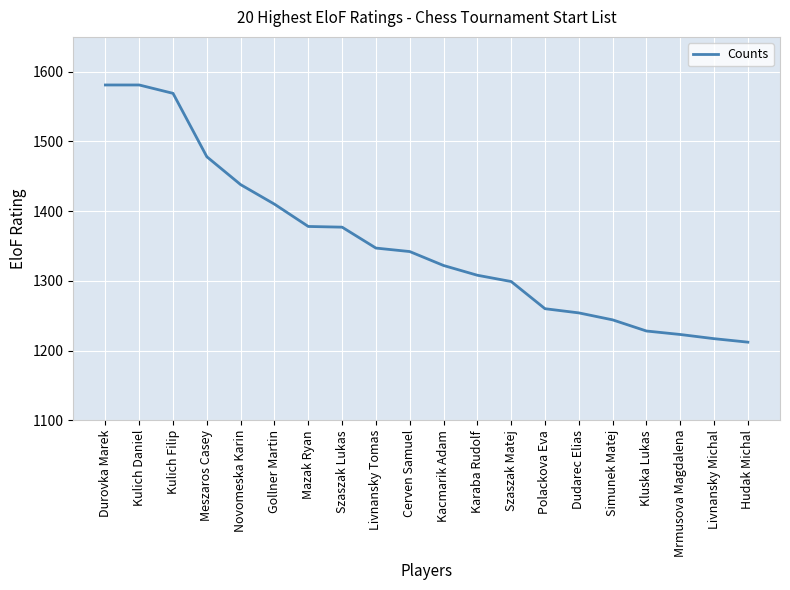

How many values are below 1342?

10